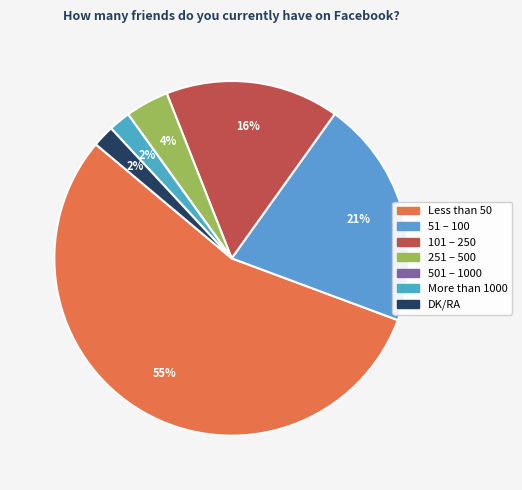

What is the majority slice?

Less than 50